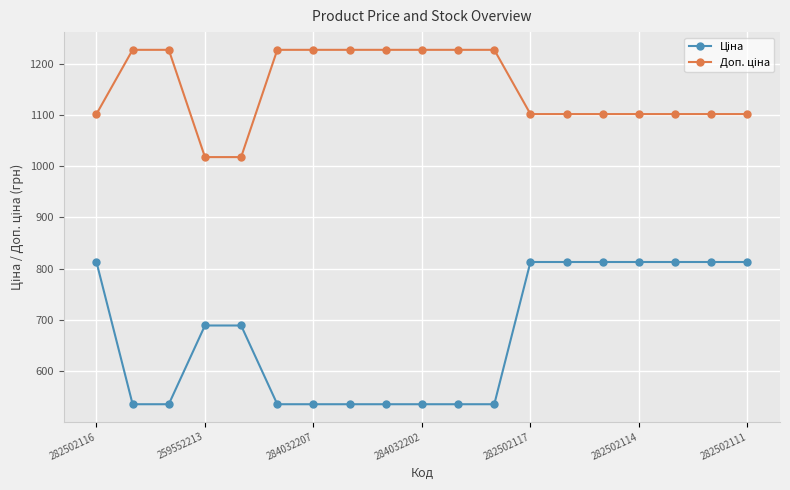

What is the minimum value shown in the chart?

535.4